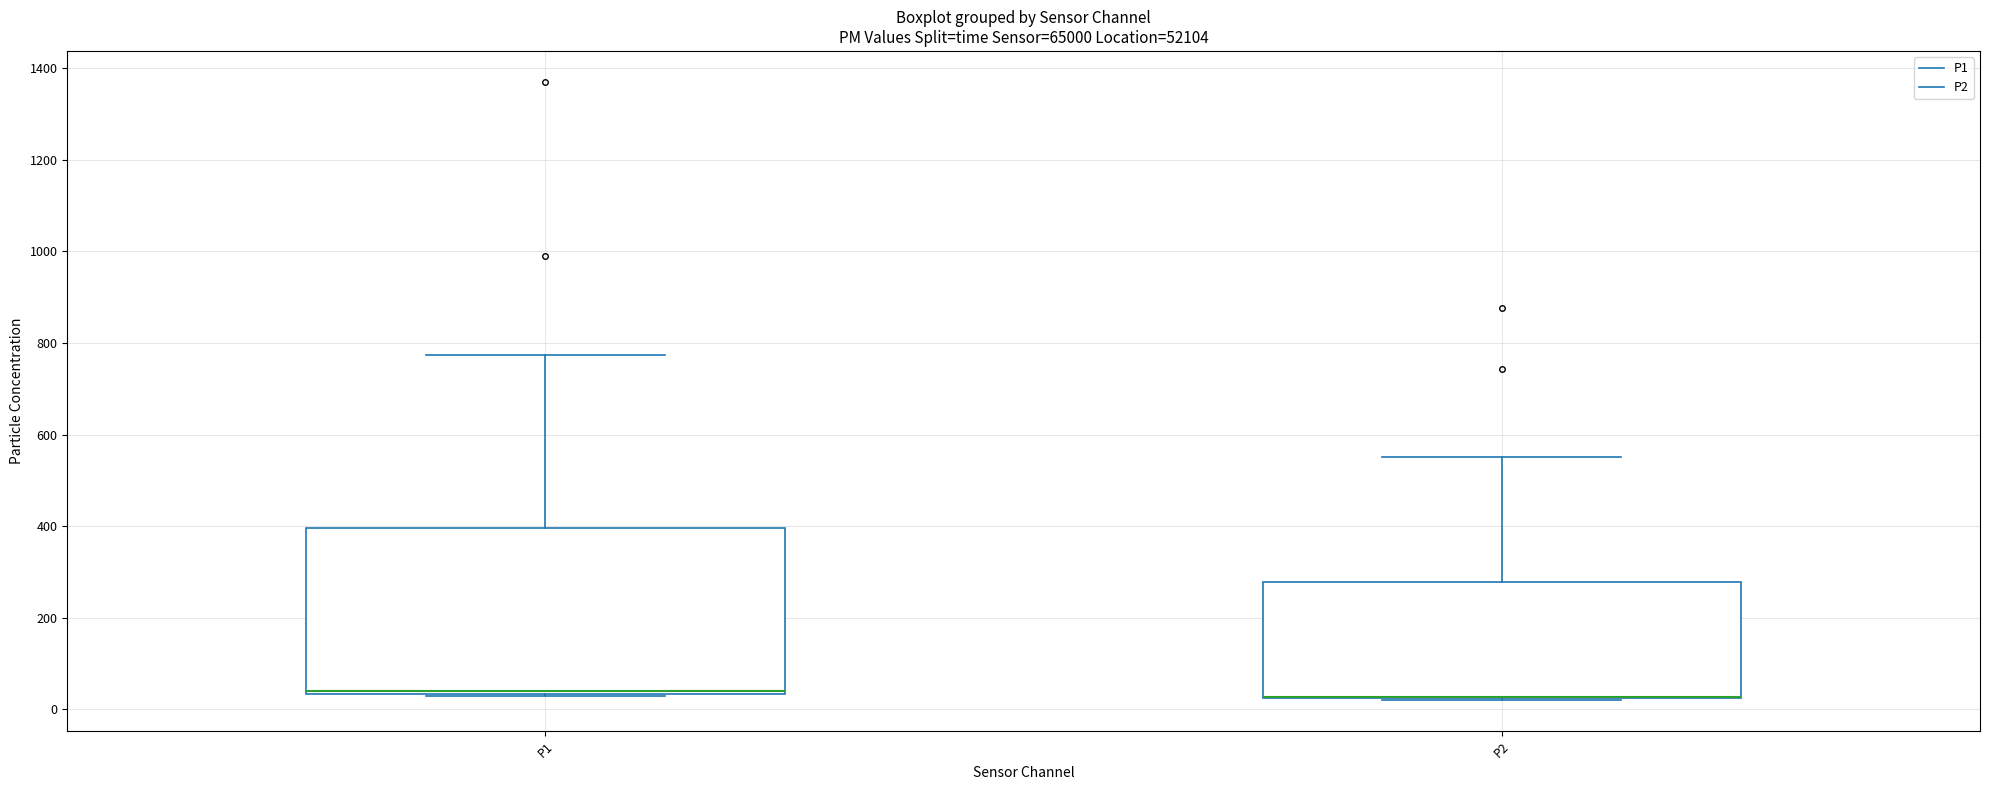

Reading left to right, read every box against the y-axis: the position of its median line, the range the box covers, and the ends of its whiskers. The values are not printed on the chart, so give them approximately, as read against the axis.

P1: median 40 (just above the box's lower edge), box 40 to 400, whiskers 20 to 780
P2: median 20 (drawn on the box's lower edge), box 20 to 280, whiskers 20 to 560